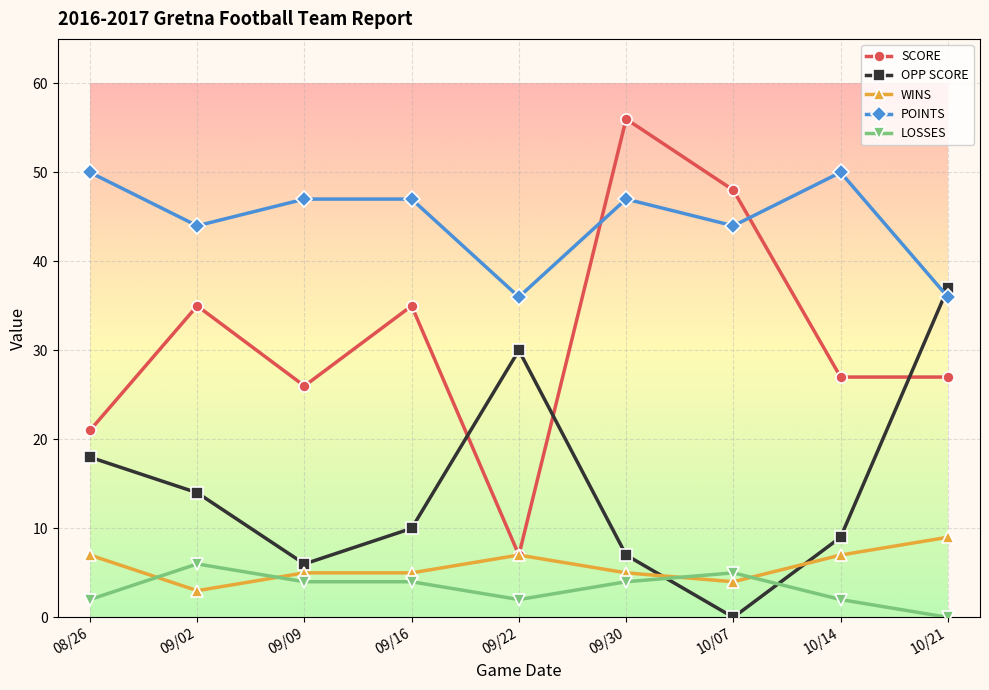

Is it true that LOSSES equals 3 at 10/21?

False